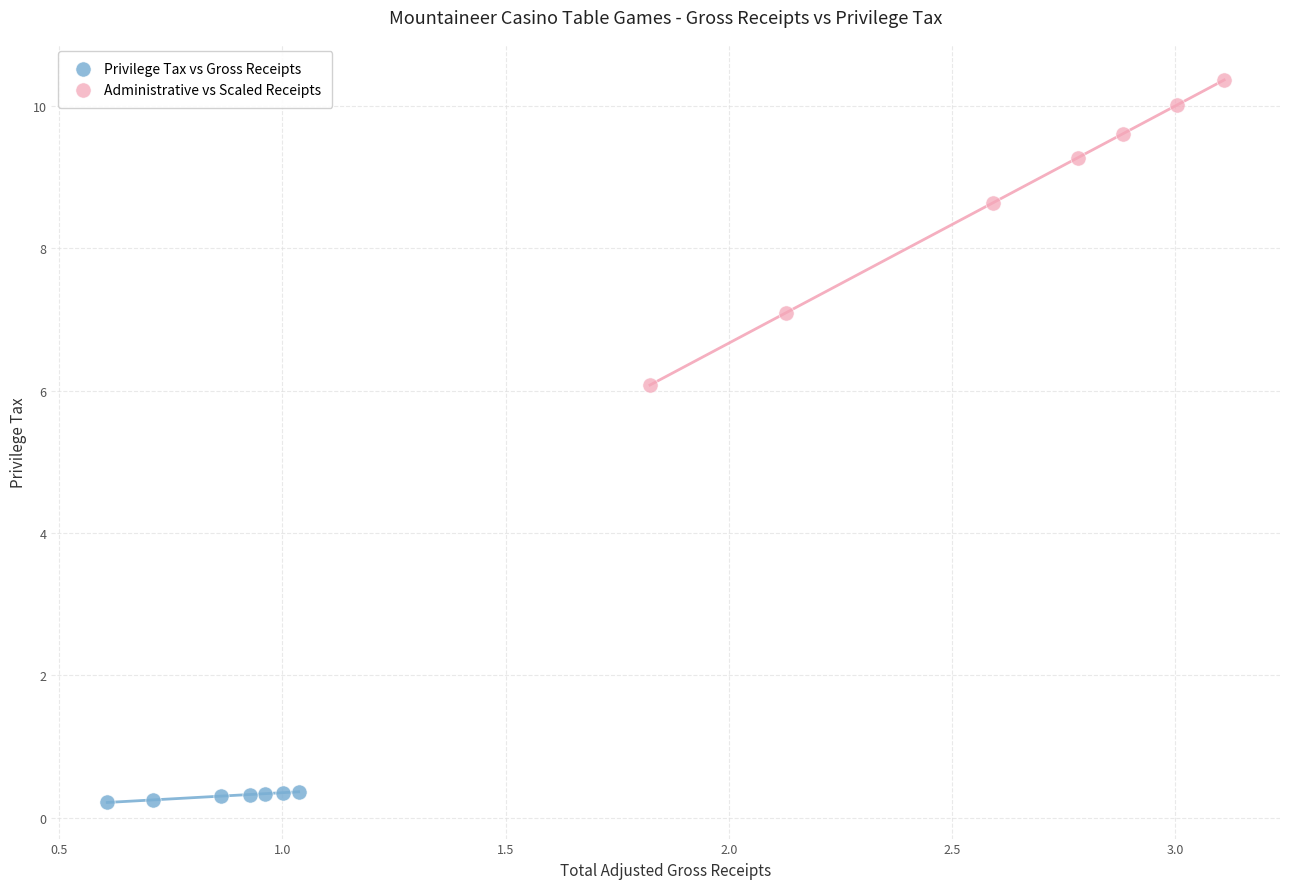

What are all the series names shown in the legend?

Privilege Tax vs Gross Receipts, Administrative vs Scaled Receipts